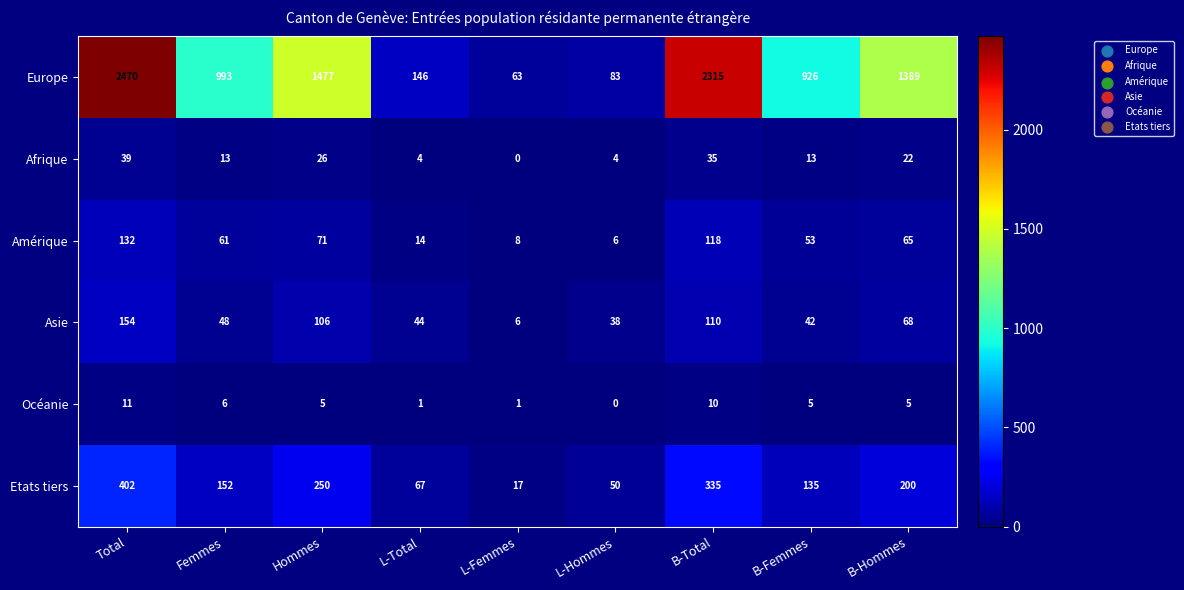

What is the spread (max minus min) of values at B-Hommes?

1384